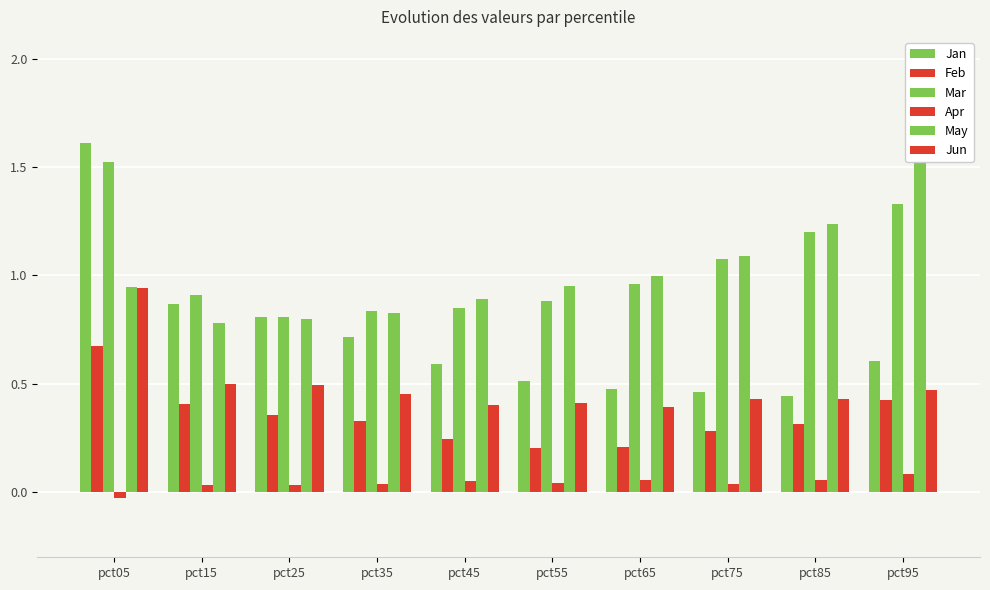

Which category has the lowest value in the Mar series?

pct25